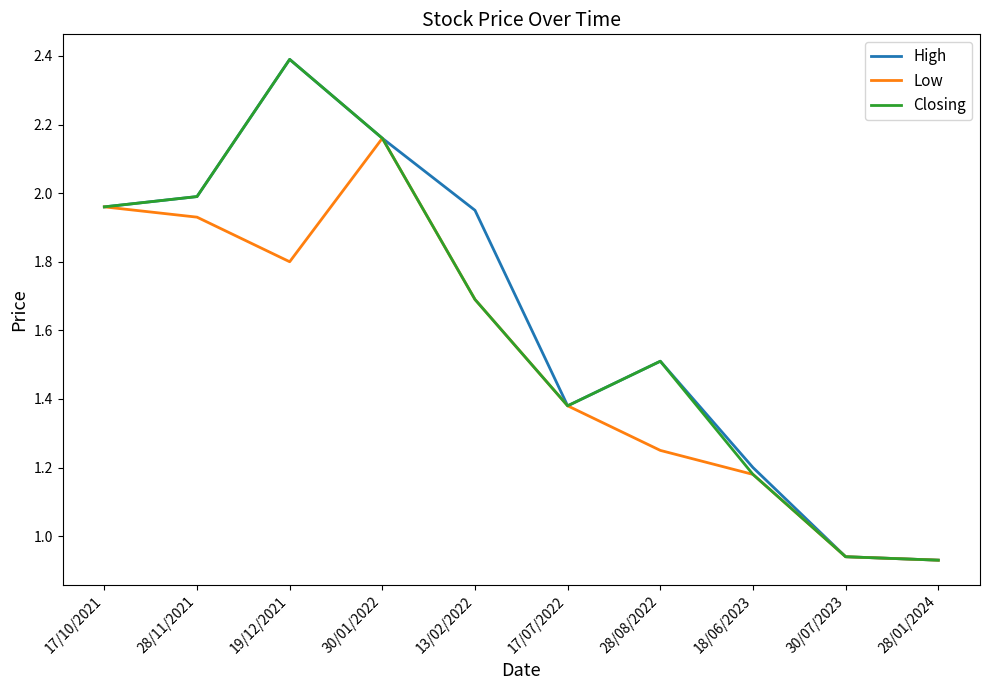

What is the spread (max minus min) of values at 19/12/2021?

0.6